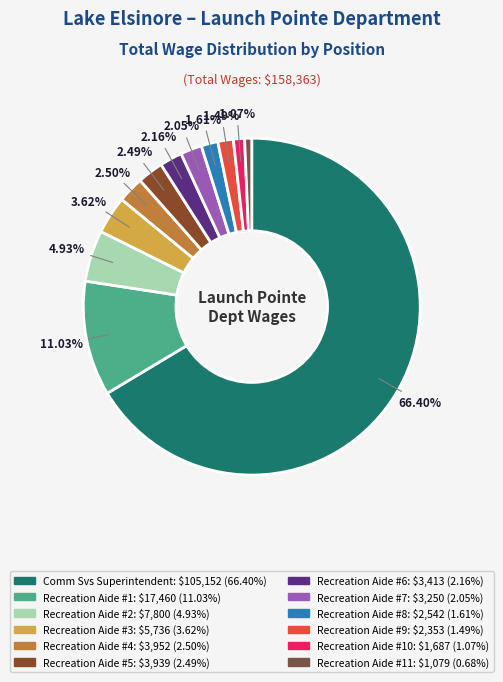

Which category has the smallest portion of the pie?

Recreation Aide (1079)